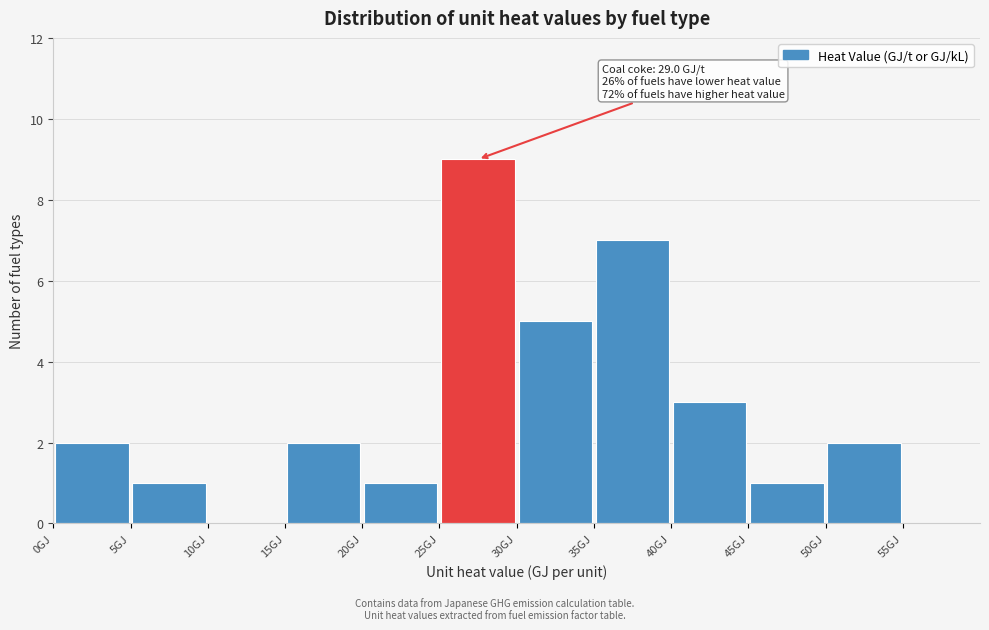

Over which range of the x-axis is the bar tallest?

25 to 30